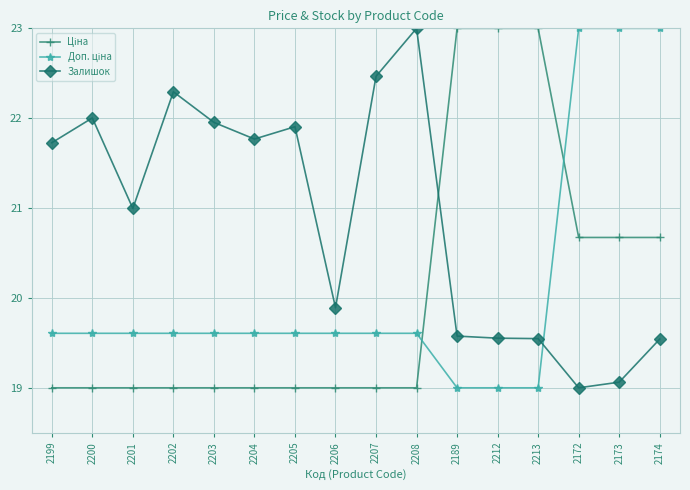

What position from the right is 2204?

11